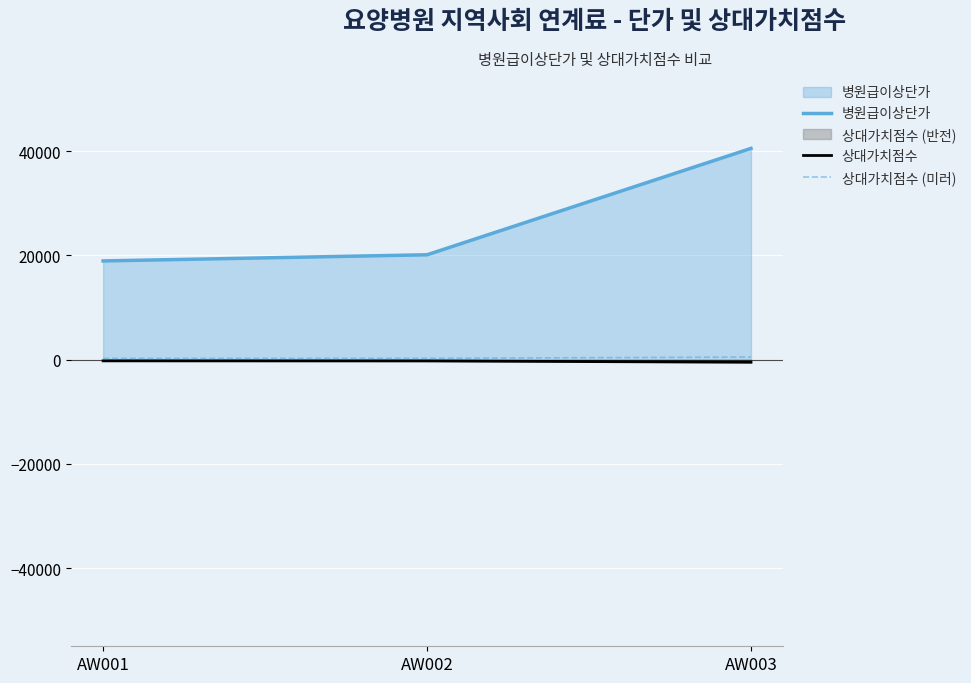

Reading left to right, list all the values displayed in this chart.

병원급이상단가: 18940.0	20120.0	40530.0
상대가치점수: -233.3	-247.8	-499.1
상대가치점수 (미러): 233.3	247.8	499.1